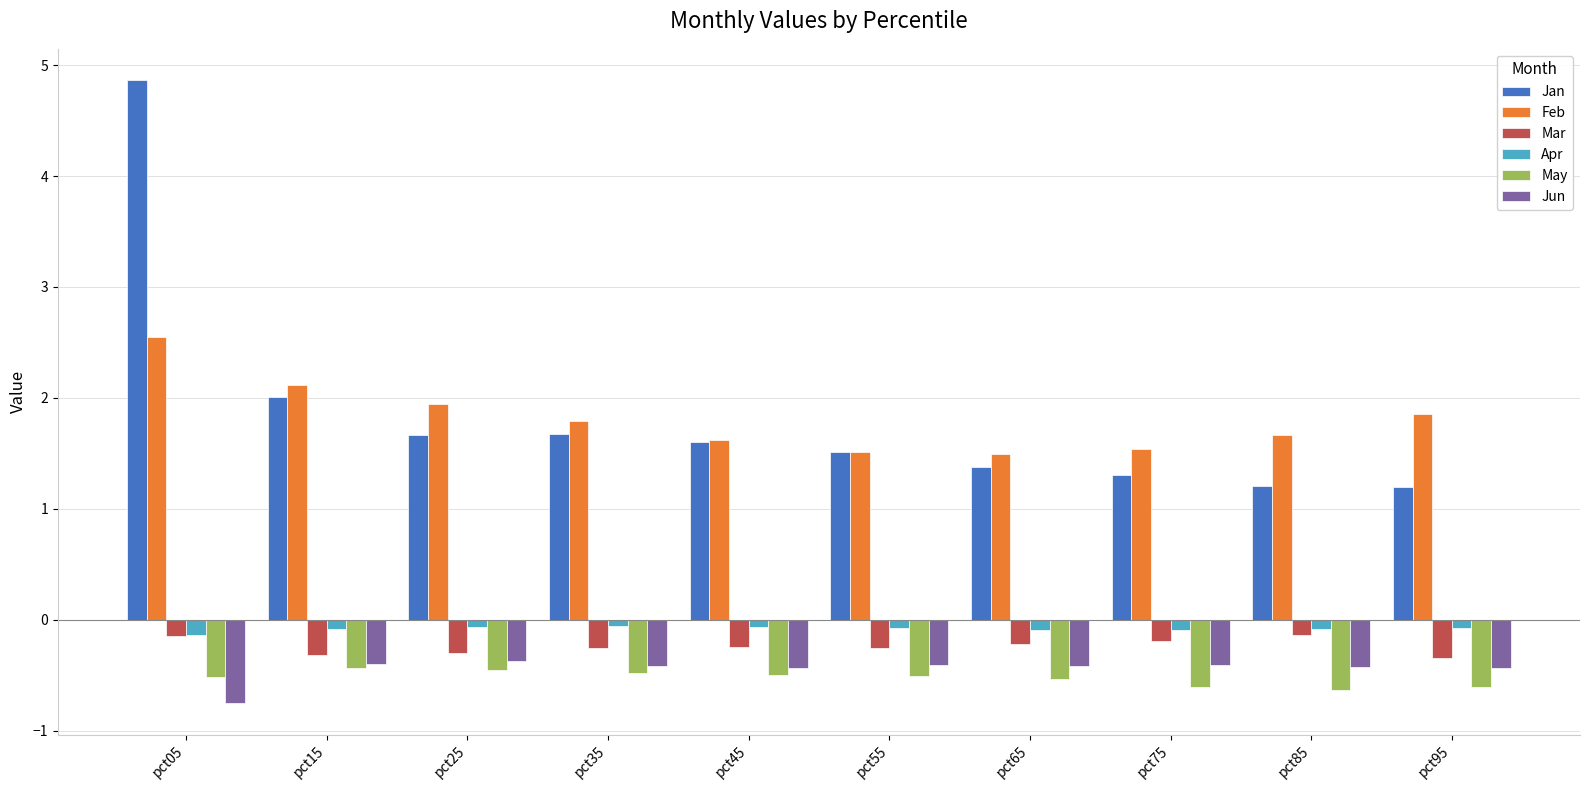

Read the May value at pct25.

-0.5